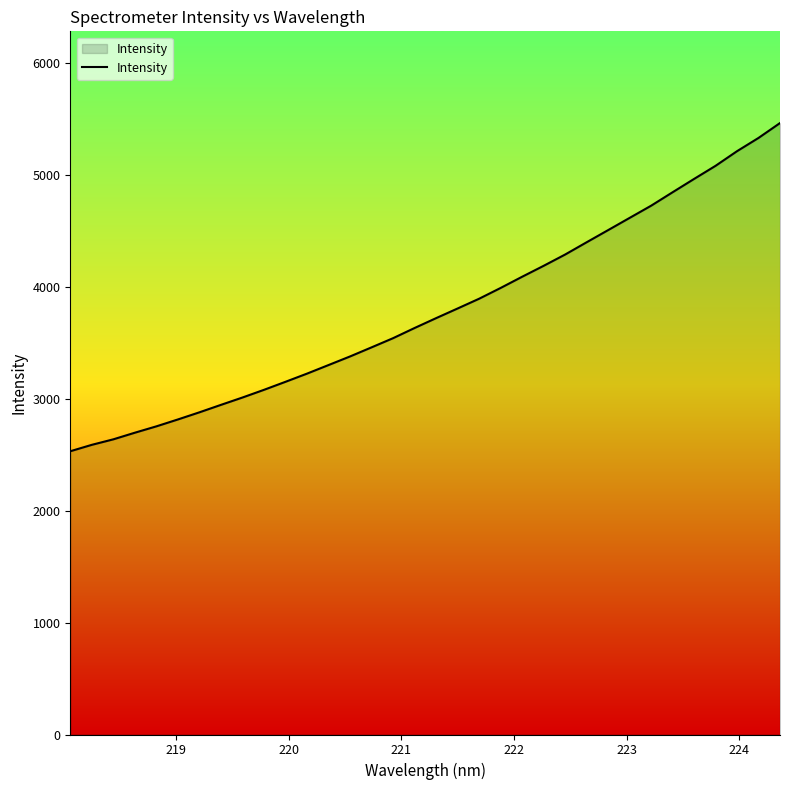

What is the minimum value shown in the chart?

2530.6